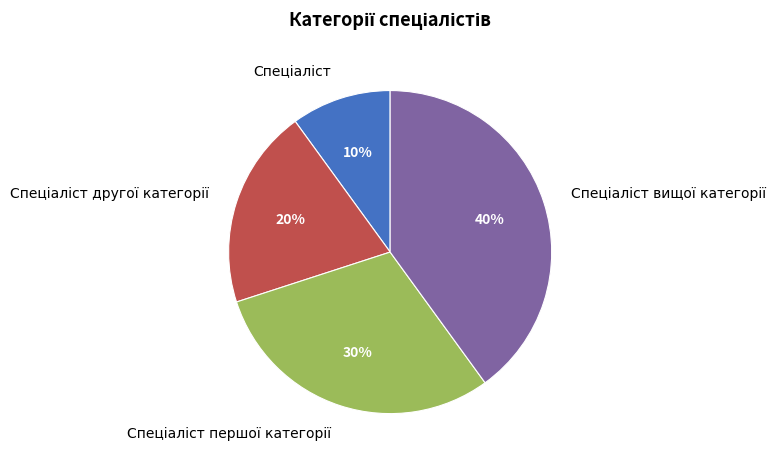

To the nearest percent, what is the average slice percentage?

25%